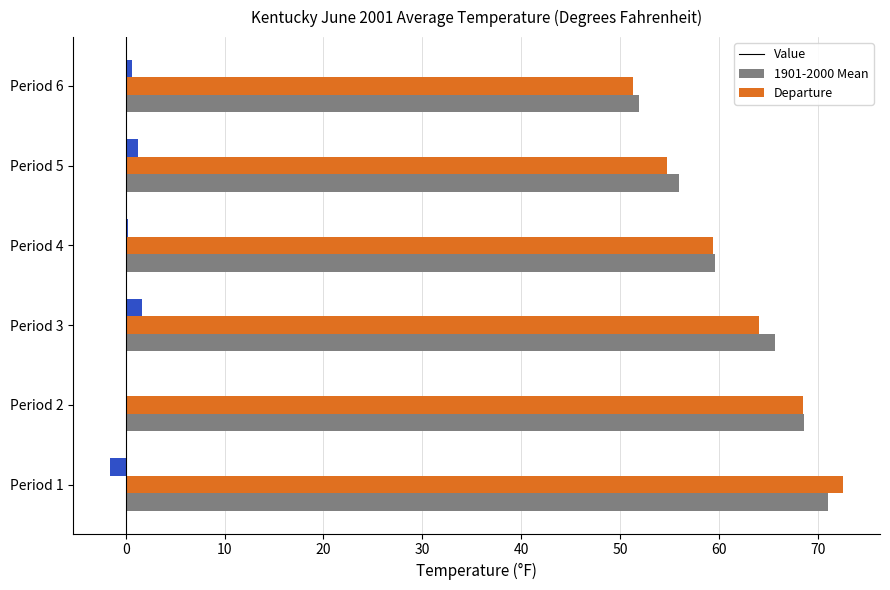

What is the sum of all Departure values?

2.1